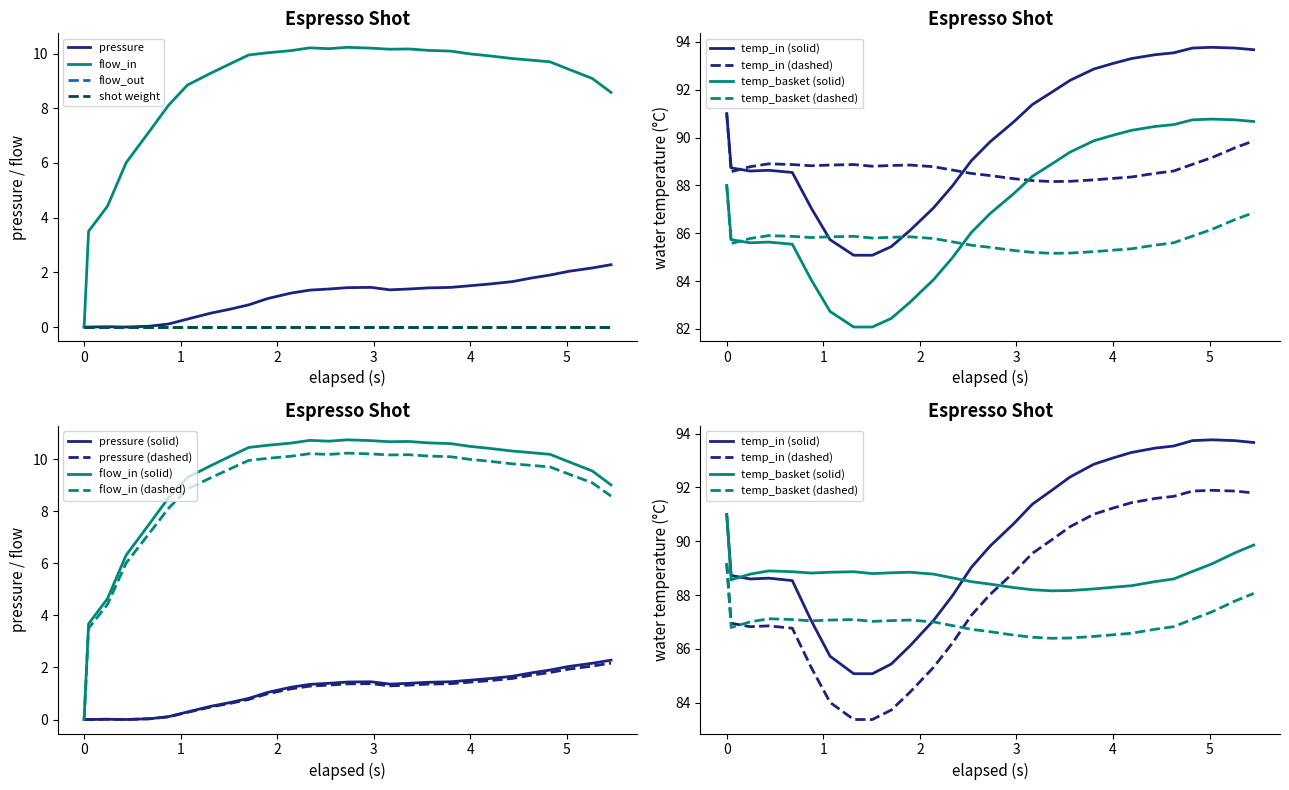

How many data points in flow_in are above 9?

20